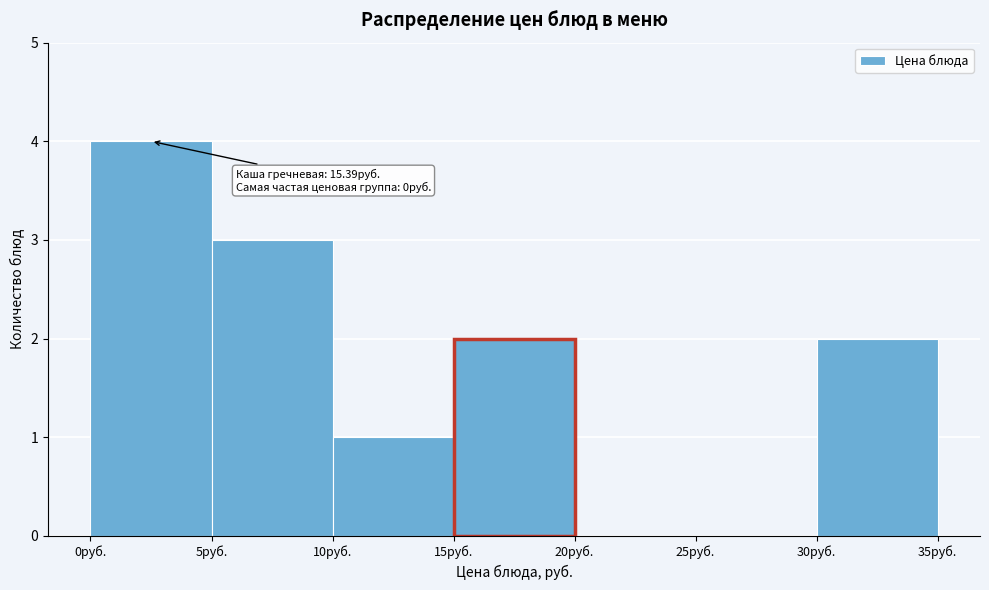

Over which range of the x-axis is the bar tallest?

0 to 5